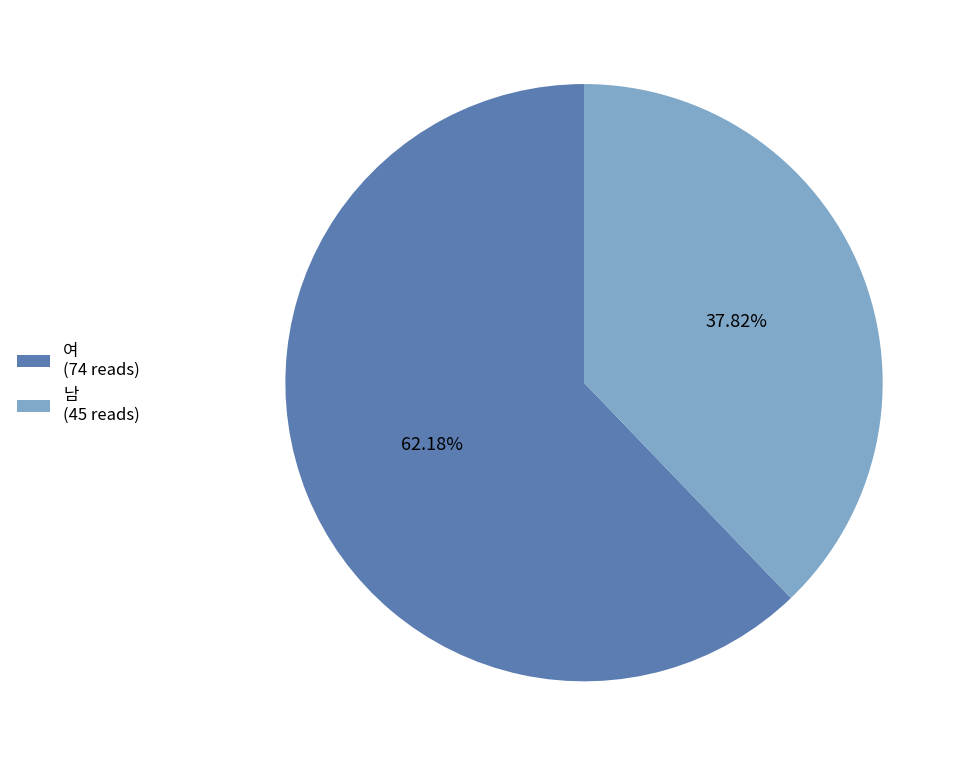

To the nearest percent, what percentage of the pie is 남?

38%